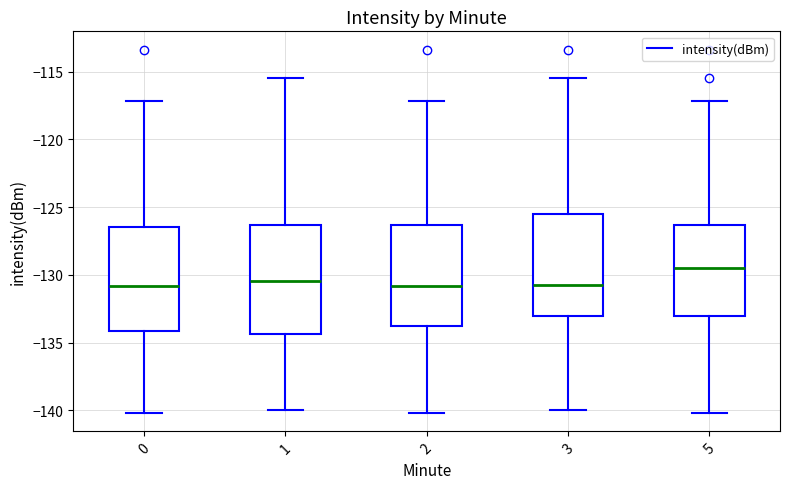

Reading left to right, read every box against the y-axis: the position of its median line, the range the box covers, and the ends of its whiskers. The values are not printed on the chart, so give them approximately, as read against the axis.

0: median -131.0, box -134.0 to -126.5, whiskers -140.0 to -117.0
1: median -130.5, box -134.5 to -126.5, whiskers -140.0 to -115.5
2: median -131.0, box -134.0 to -126.5, whiskers -140.0 to -117.0
3: median -131.0, box -133.0 to -125.5, whiskers -140.0 to -115.5
5: median -129.5, box -133.0 to -126.5, whiskers -140.0 to -117.0